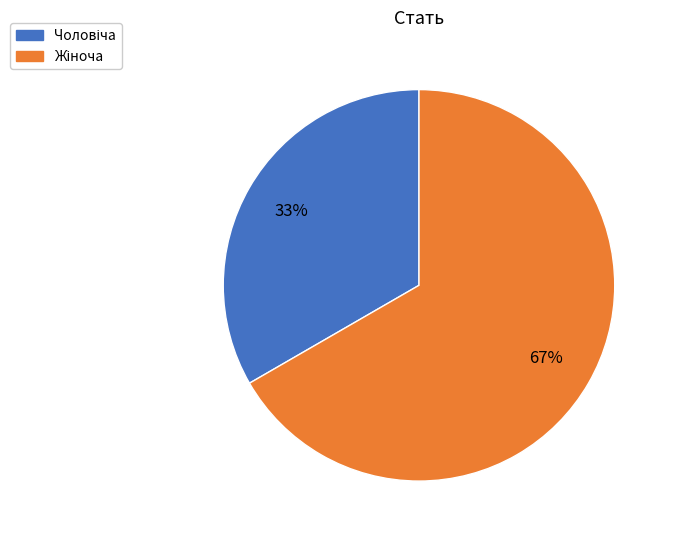

Does any single category account for the majority?

Yes